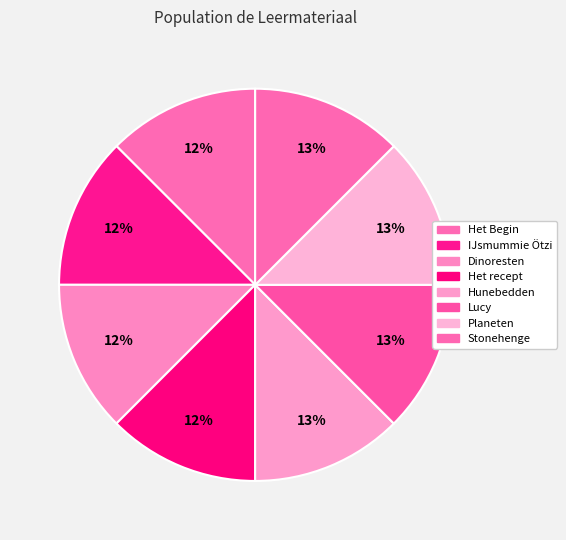

Count the number of slices in the pie.

8